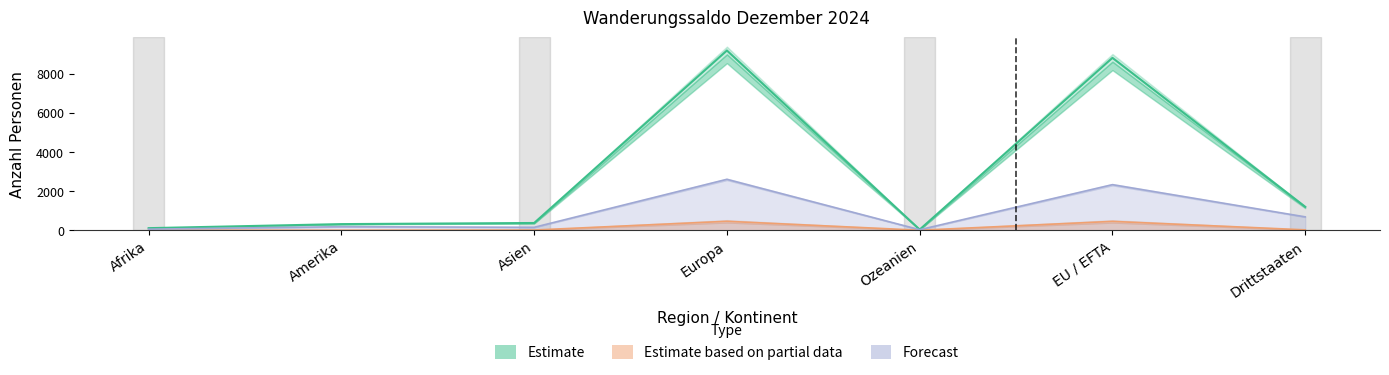

True or false: Auswanderung (Wegzug) and Übriger Abgang cross at least once.

False